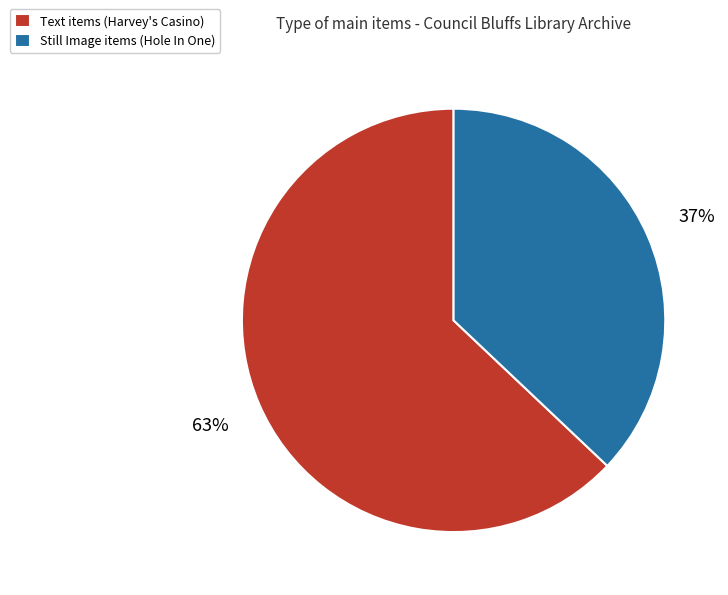

The Text items (Harvey's Casino) slice represents 63% of the pie. True or false?

True